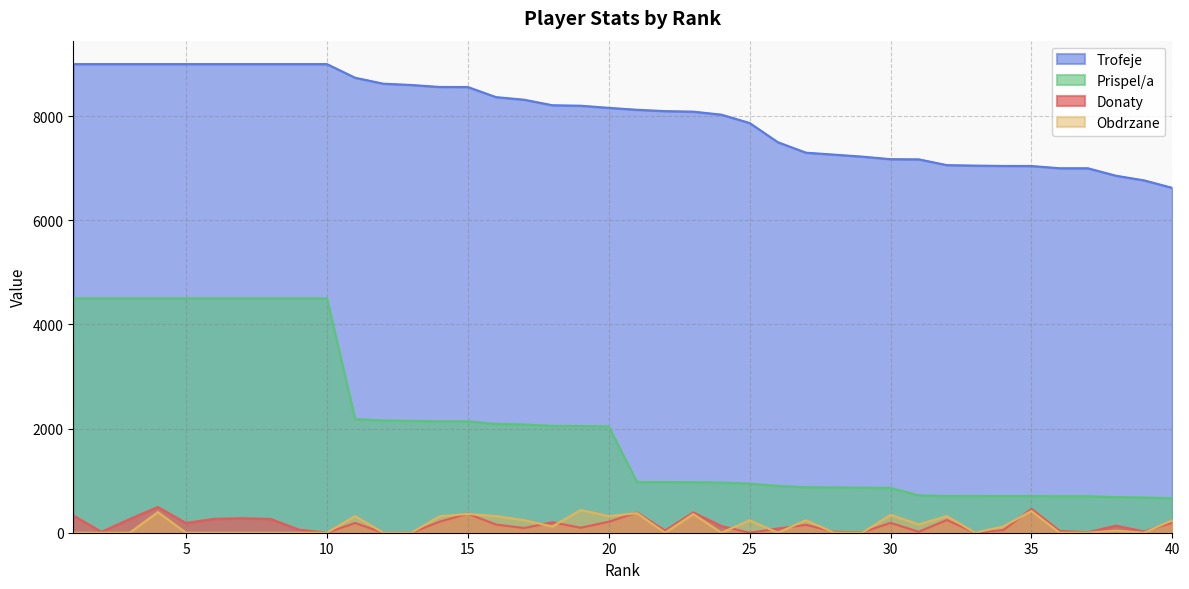

True or false: Donaty has more than 2 points higher than both neighbors.

True